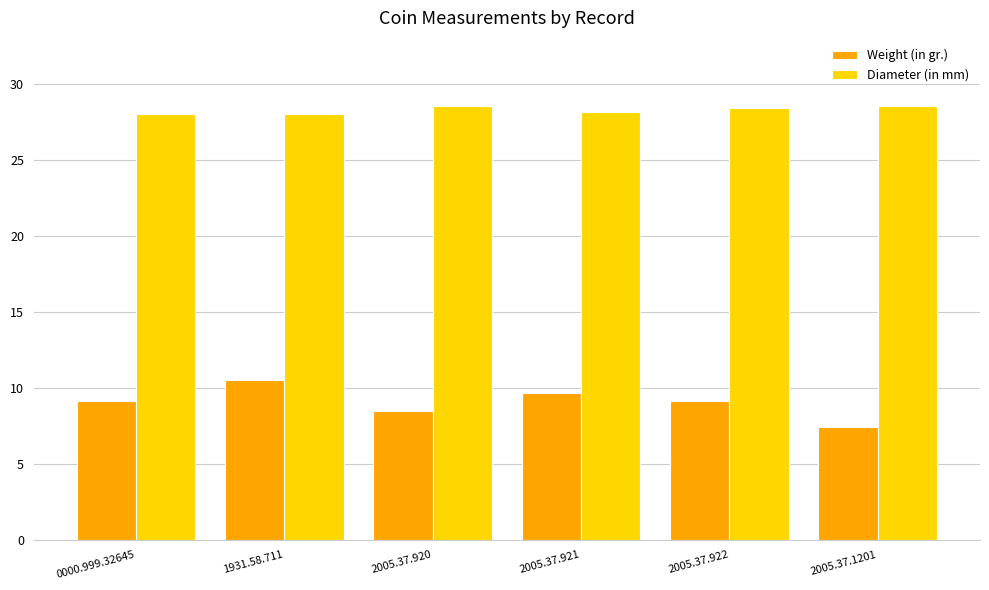

What is the difference between the highest and lowest values at 1931.58.711?

17.5